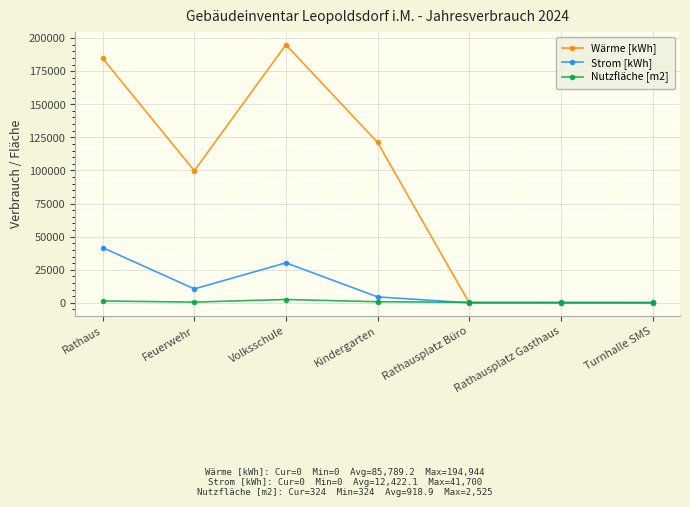

Is it true that Wärme [kWh] equals 120155.5 at Rathaus?

False